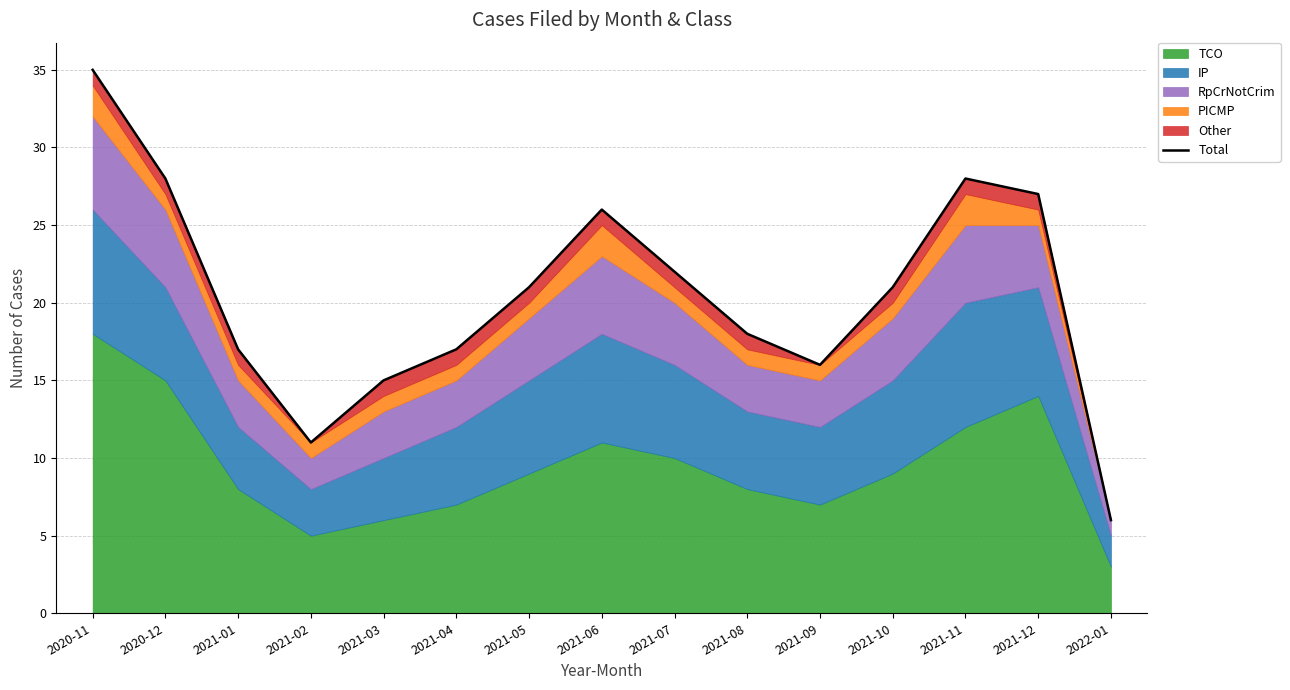

What is the smallest value displayed?

6